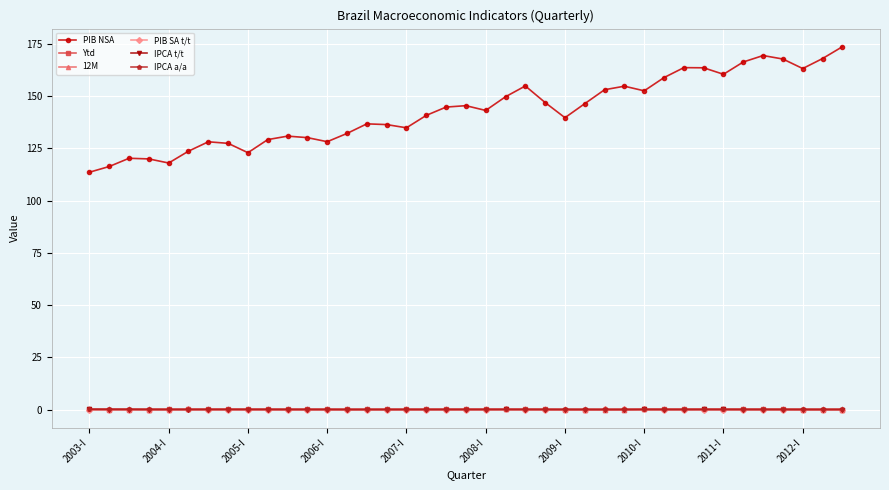

How many lines are shown in the chart?

6